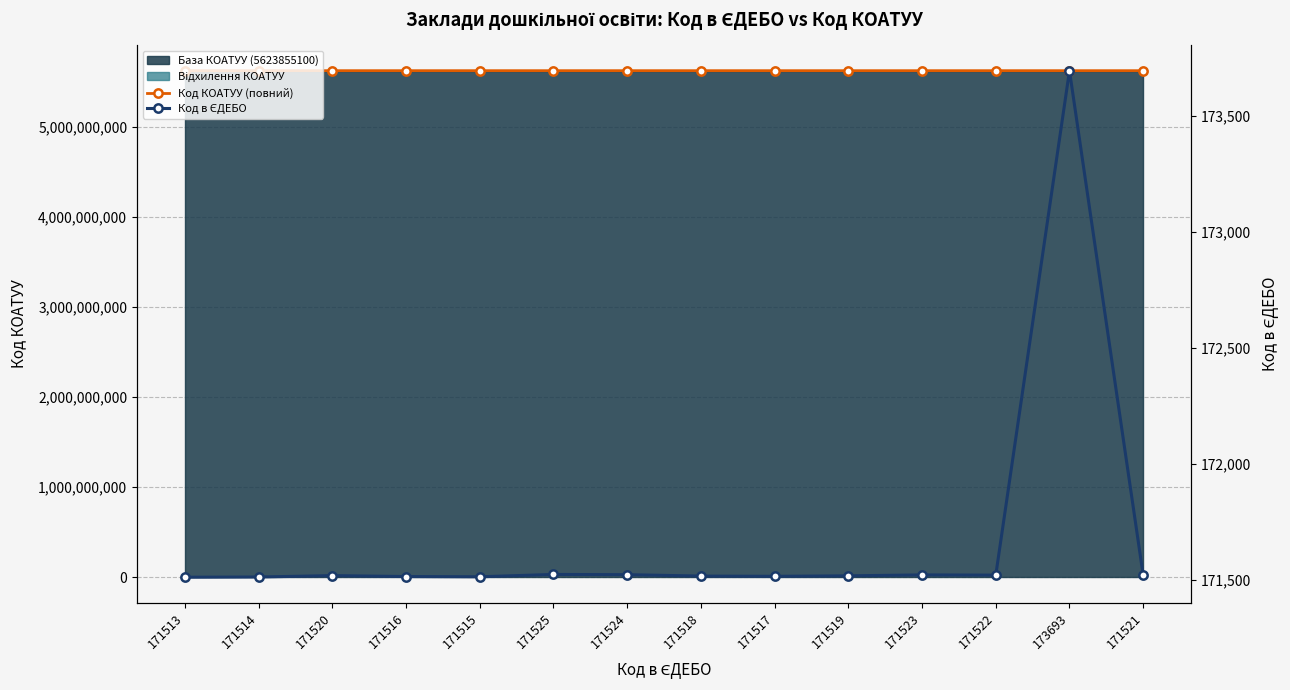

True or false: Код в ЄДЕБО and Код КОАТУУ (повний) cross at least once.

False